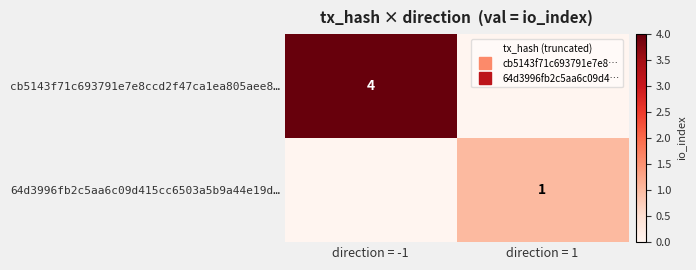

Rank the categories by 64d3996fb2c5aa6c09d415cc6503a5b9a44e19d… value from highest to lowest.

direction = 1, direction = -1